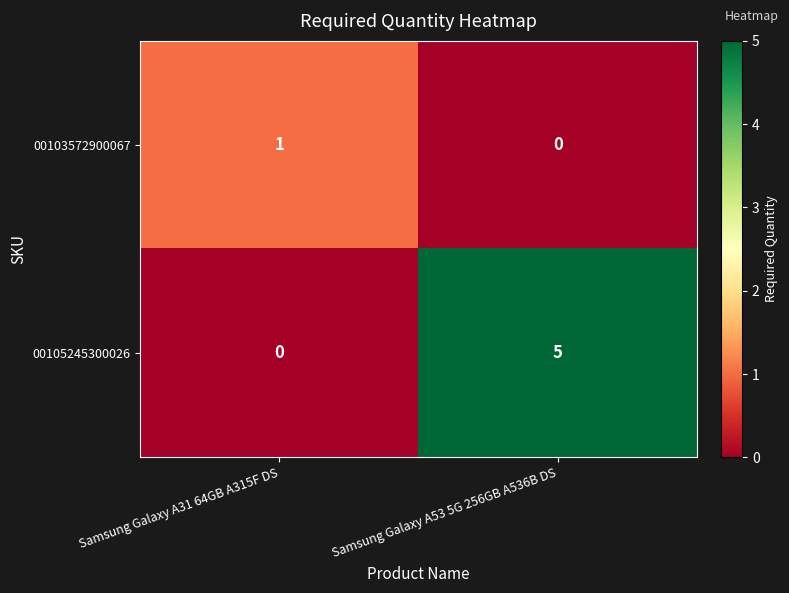

At Samsung Galaxy A31 64GB A315F DS, list the series in order from largest to smallest.

00103572900067, 00105245300026